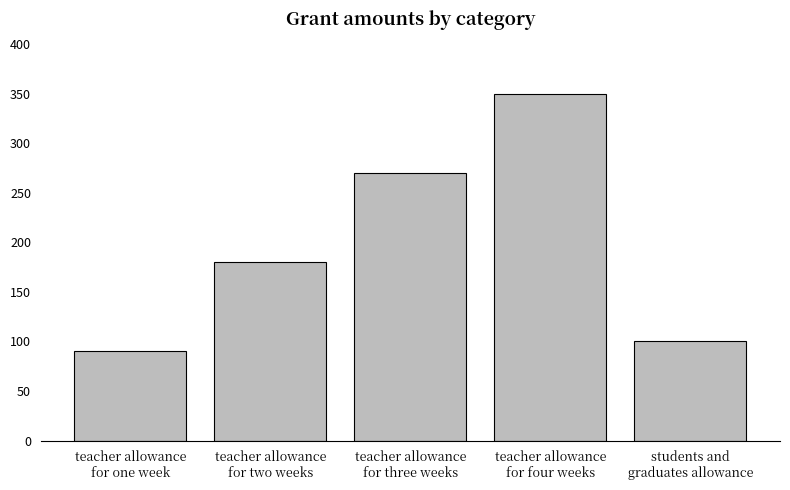

Does the chart contain stacked bars?

No